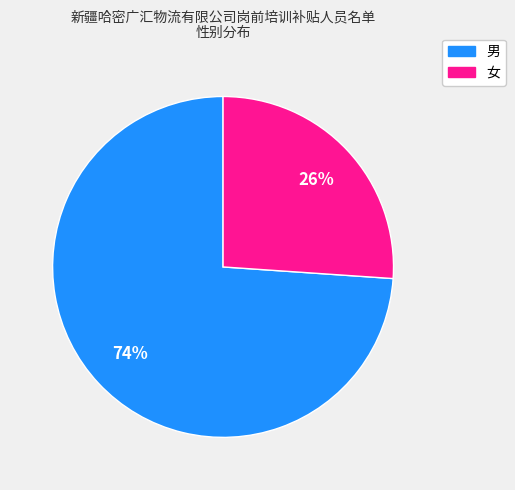

Does 女 account for over 50% of the chart?

No